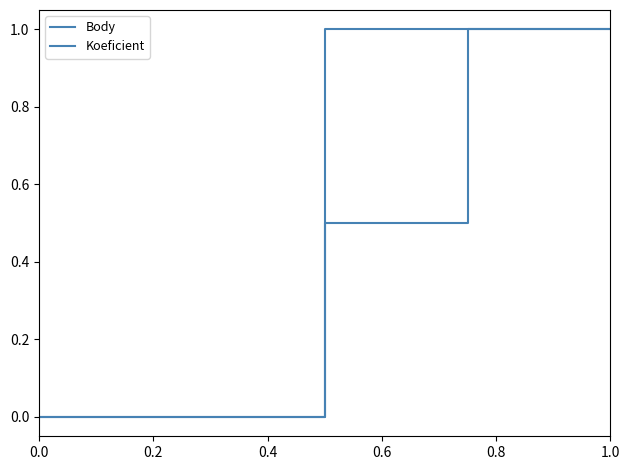

What is the difference between the maximum and second lowest values in the Koeficient series?

1.0